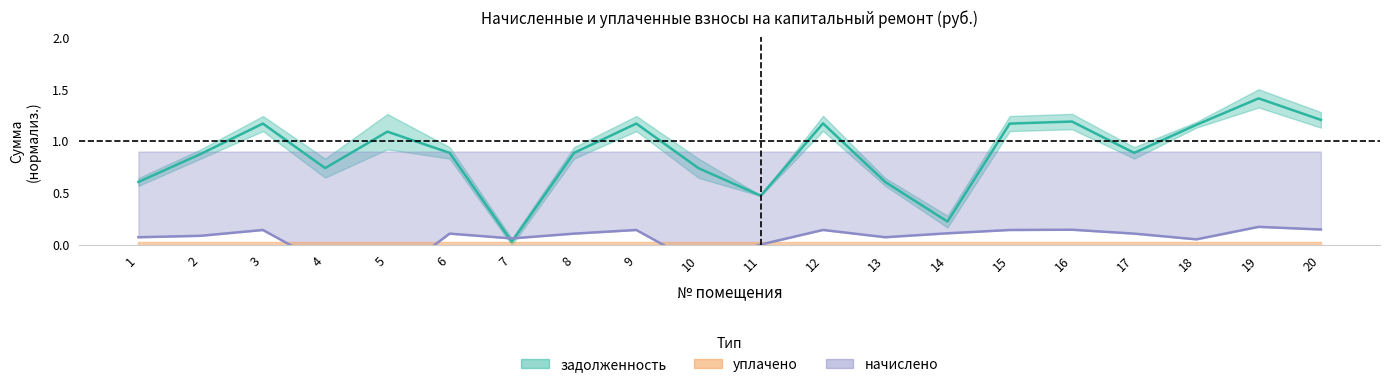

What is the total value across all series at 13?

0.7